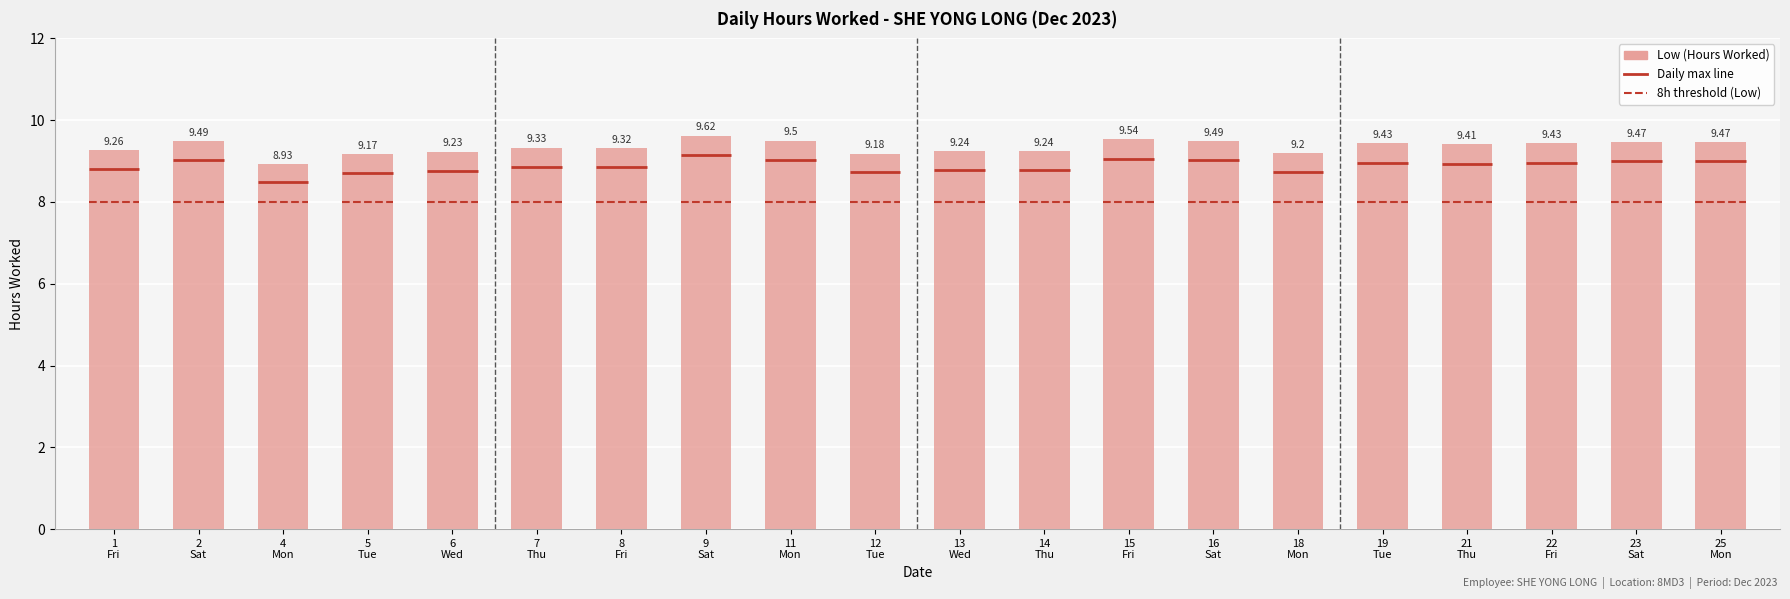

What is the maximum value shown in the chart?

9.6